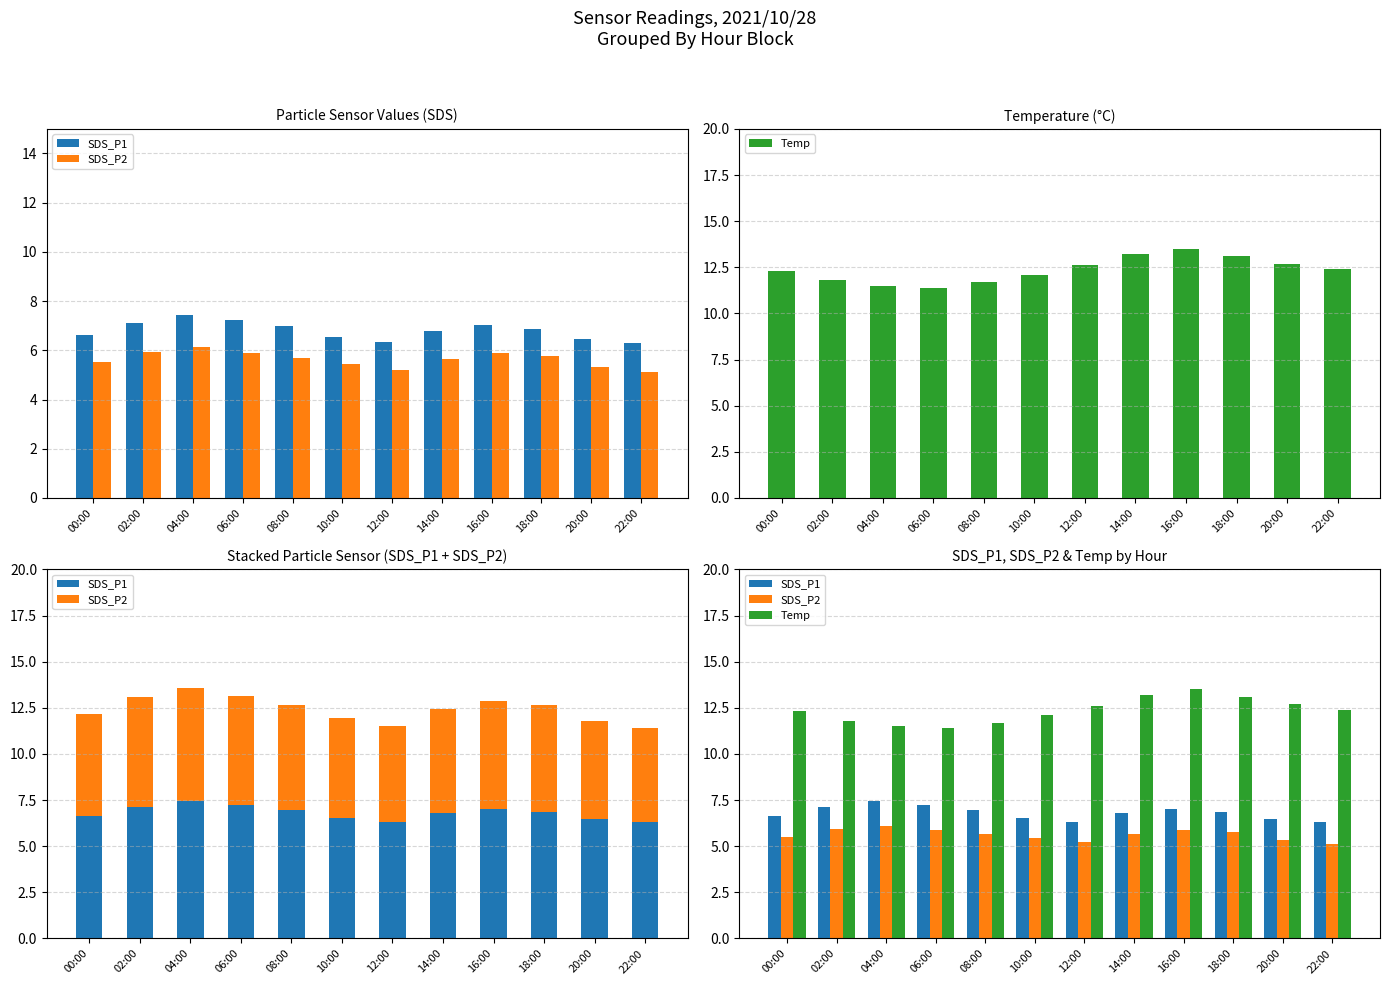

Is the value of Temp at 08:00 greater than the value of SDS_P2 at 14:00?

Yes